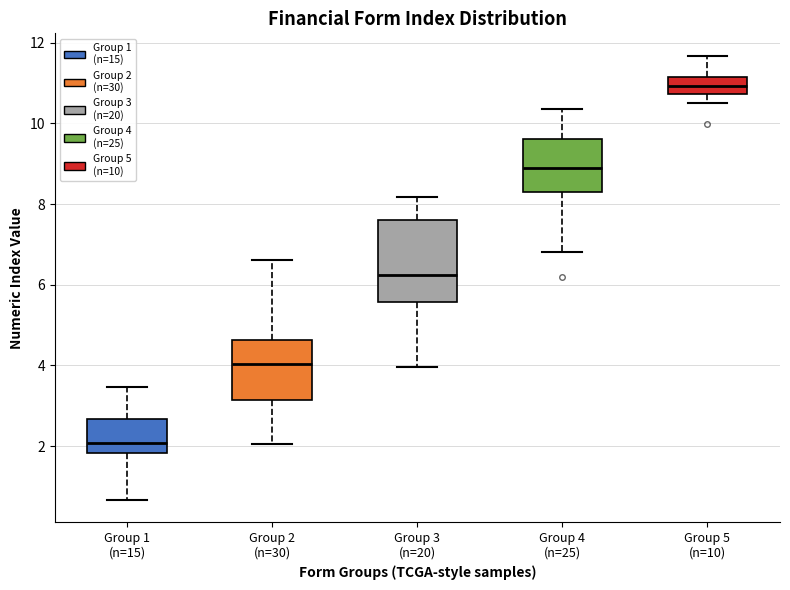

Which box has the lowest median line?

Group 1 (n=15)